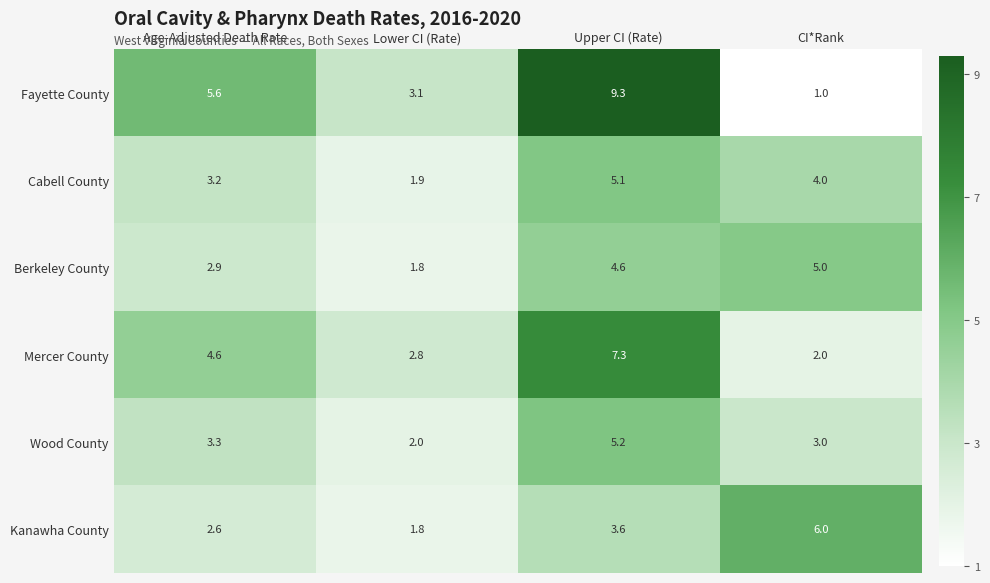

Is it true that Mercer County equals 0.9 at CI*Rank?

False